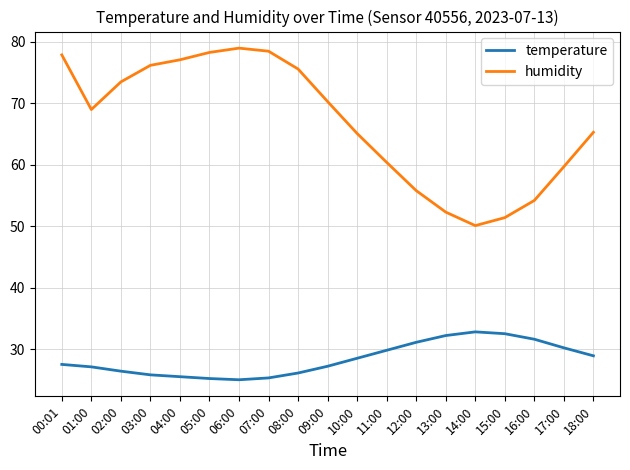

Is it true that humidity equals 36.6 at 09:00?

False